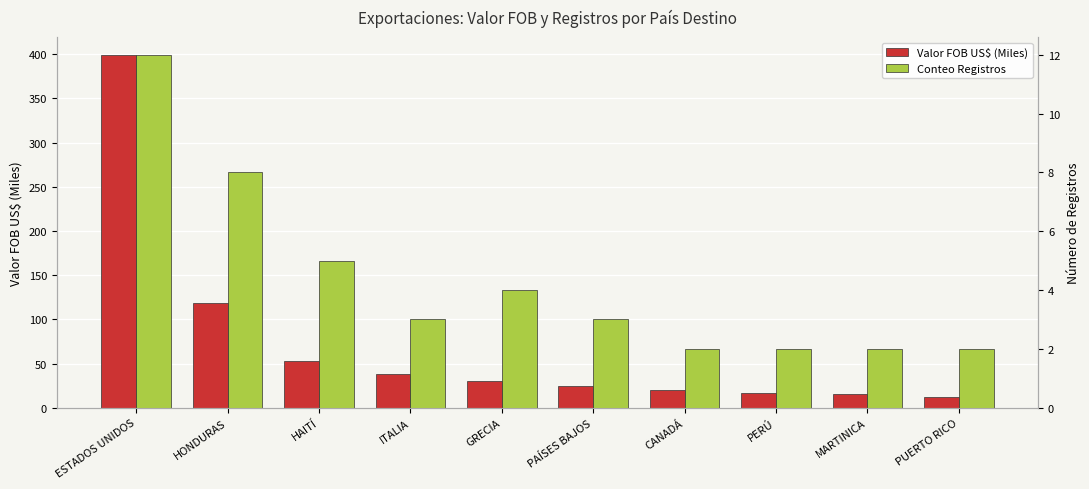

Reading left to right, list all the values displayed in this chart.

Valor FOB US$ (Miles): 399.4	118.4	53.0	38.1	29.8	24.2	20.1	17.2	15.2	12.6
Conteo Registros: 12.0	8.0	5.0	3.0	4.0	3.0	2.0	2.0	2.0	2.0